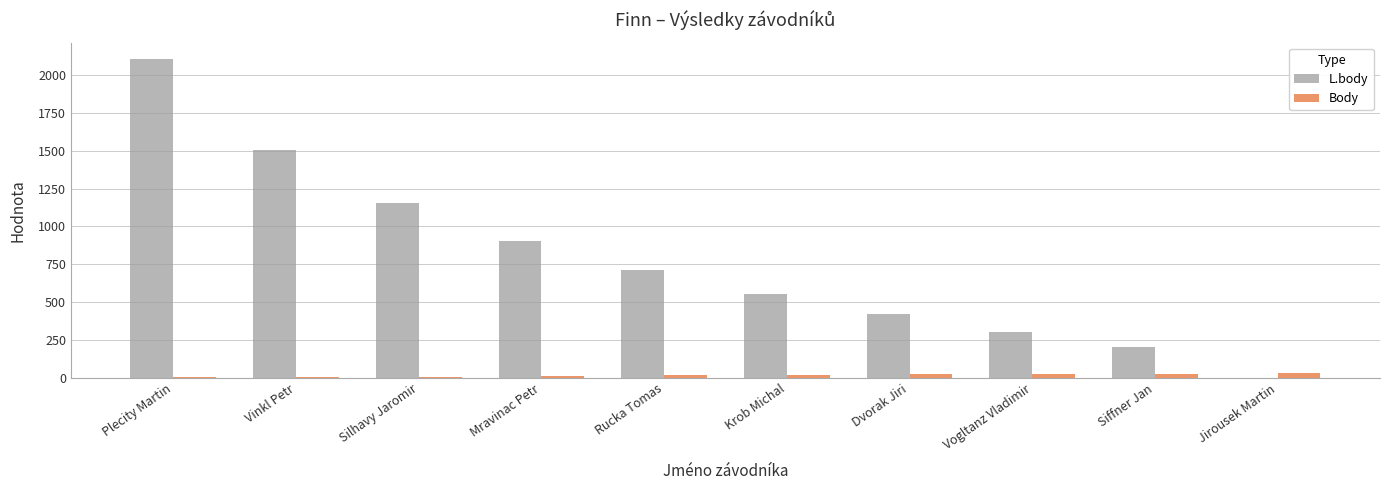

Is the value of L.body at Silhavy Jaromir greater than the value of Body at Dvorak Jiri?

Yes